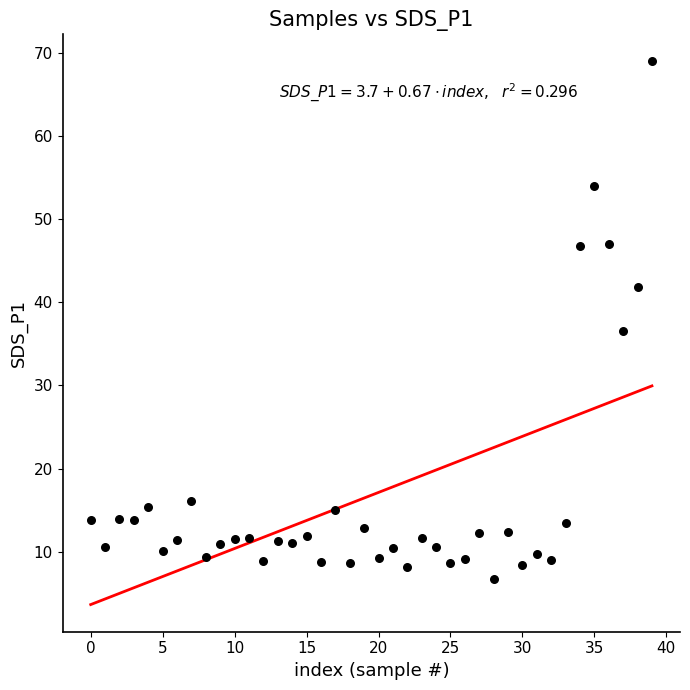

What is the range of Y values (max minus min)?

62.2